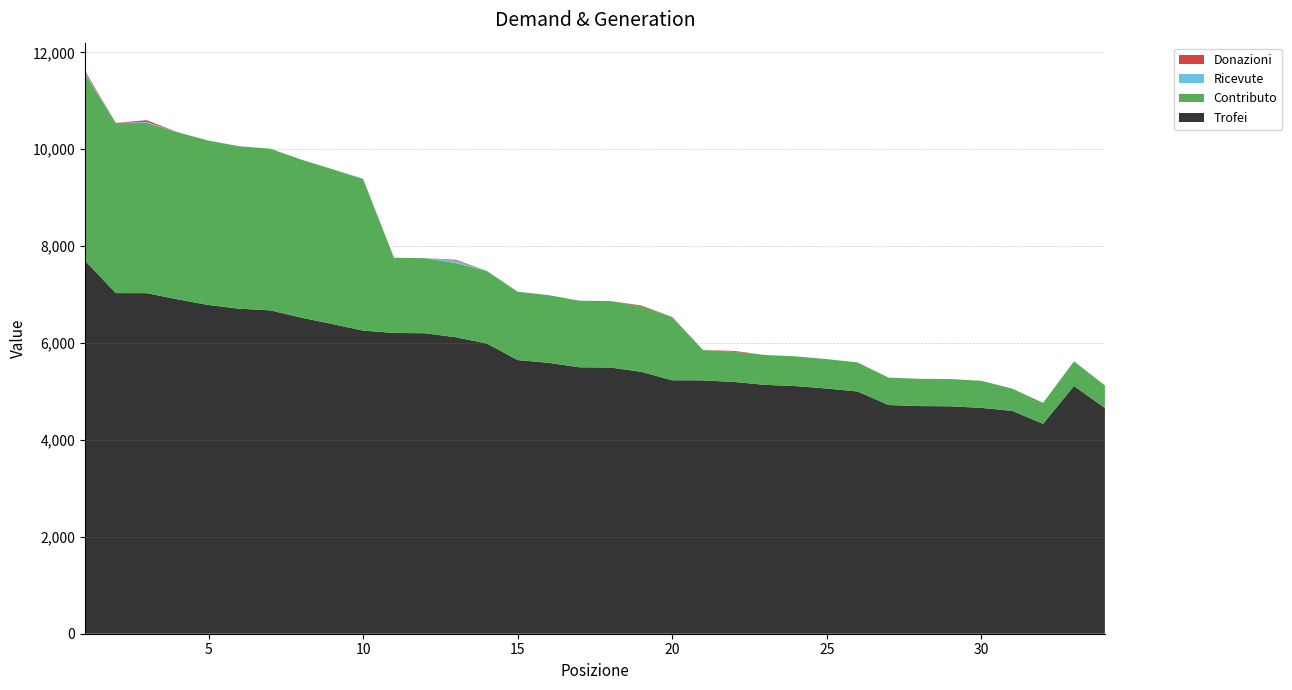

Reading left to right, what are all the values shown in this chart?

Trofei: 1=7703	2=7031	3=7030	4=6902	5=6786	6=6709	7=6675	8=6525	9=6394	10=6257	11=6209	12=6203	13=6120	14=5992	15=5649	16=5592	17=5500	18=5495	19=5407	20=5232	21=5230	22=5197	23=5138	24=5112	25=5062	26=5000	27=4721	28=4699	29=4695	30=4662	31=4600	32=4333	33=5112	34=4660
Contributo: 1=3851	2=3515	3=3515	4=3451	5=3393	6=3354	7=3337	8=3262	9=3197	10=3128	11=1552	12=1550	13=1530	14=1498	15=1412	16=1398	17=1375	18=1373	19=1351	20=1308	21=627	22=623	23=616	24=613	25=607	26=600	27=566	28=563	29=563	30=559	31=460	32=433	33=511	34=466
Ricevute: 1=30	2=0	3=20	4=0	5=0	6=0	7=0	8=0	9=0	10=10	11=0	12=0	13=50	14=0	15=0	16=0	17=0	18=0	19=0	20=0	21=0	22=0	23=0	24=0	25=0	26=0	27=0	28=0	29=0	30=0	31=0	32=0	33=0	34=0
Donazioni: 1=36	2=0	3=36	4=0	5=0	6=0	7=0	8=0	9=0	10=0	11=0	12=0	13=20	14=0	15=0	16=0	17=0	18=0	19=18	20=0	21=0	22=18	23=0	24=0	25=0	26=0	27=0	28=0	29=0	30=0	31=0	32=0	33=0	34=0